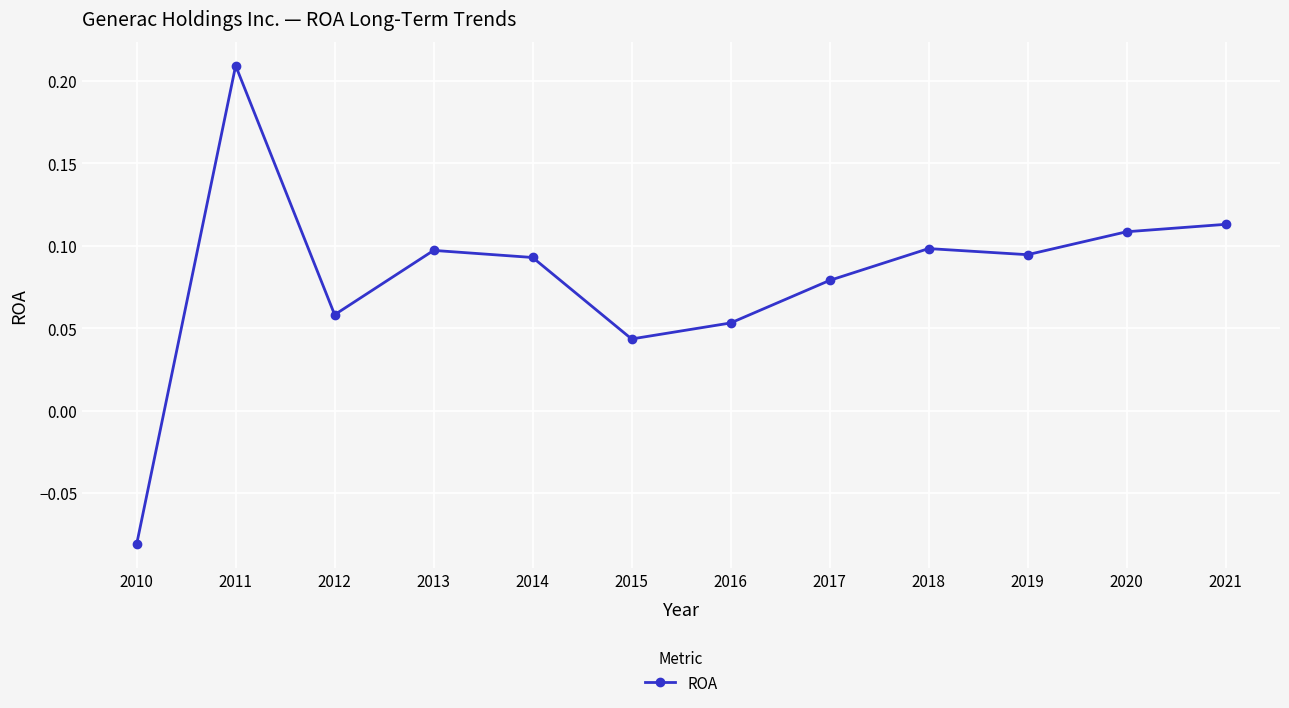

Read the value at 2020.

0.1